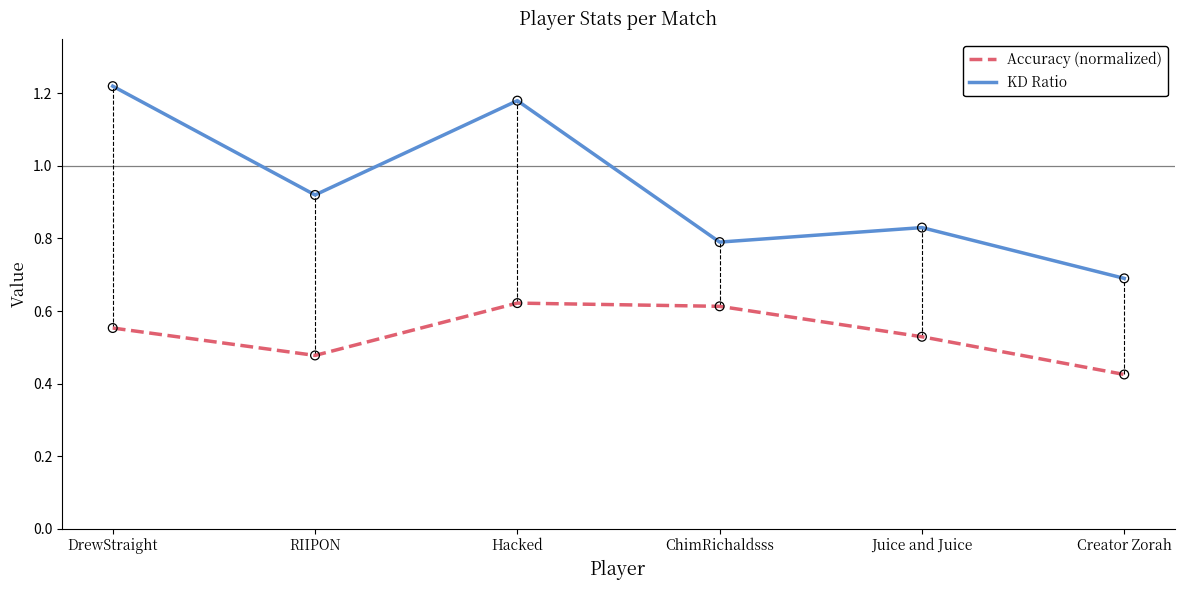

At which category is the sum across all series the highest?

Hacked